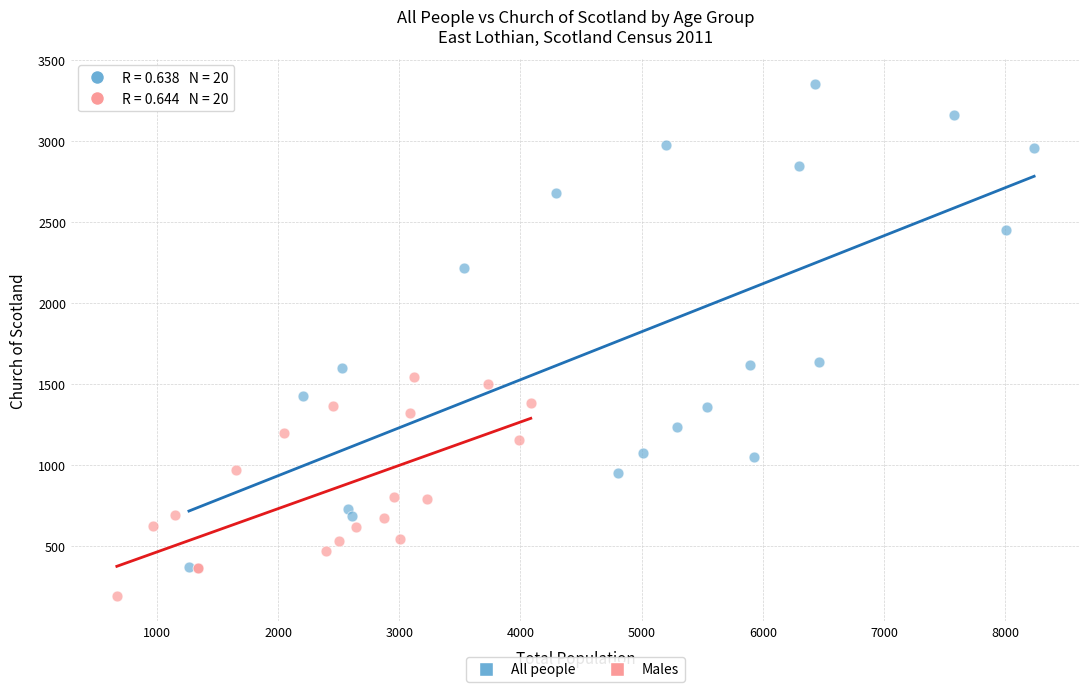

Which series reaches the maximum Y coordinate?

All people